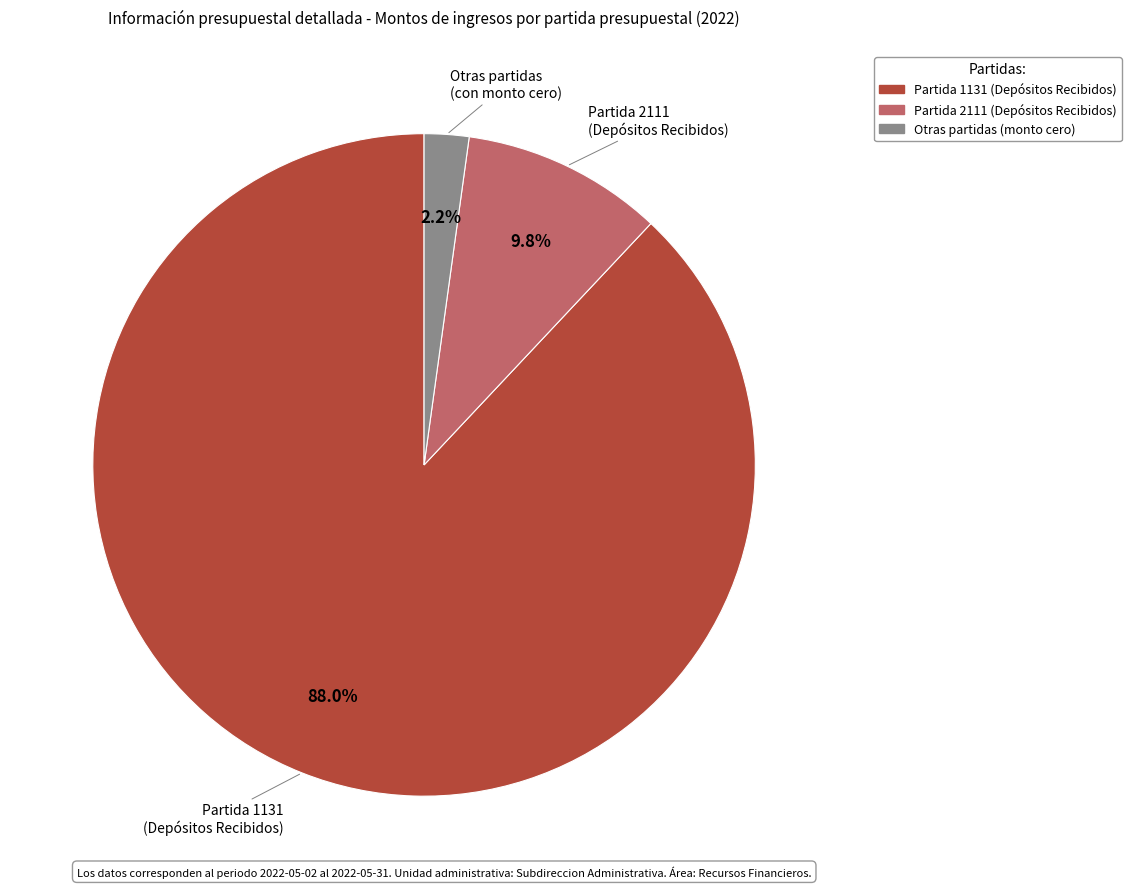

Is there a majority slice in this chart?

Yes